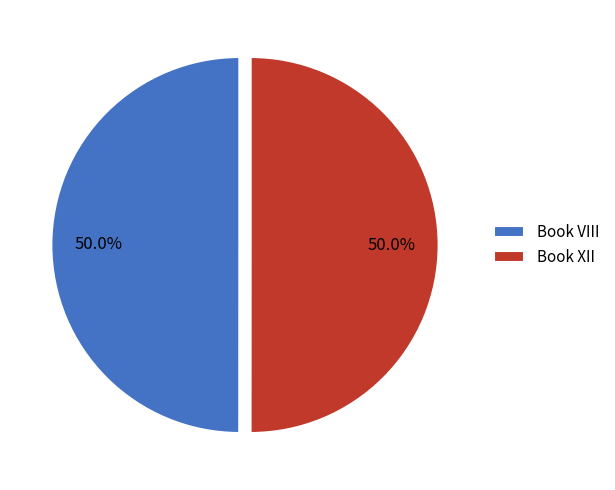

To the nearest percent, what is the average slice percentage?

50%